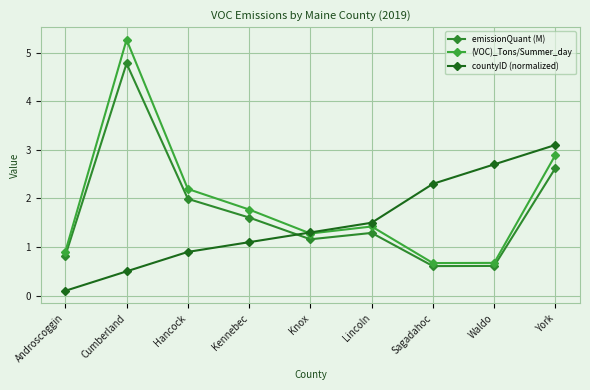

True or false: emissionQuant (M) and (VOC)_Tons/Summer_day cross at least once.

False